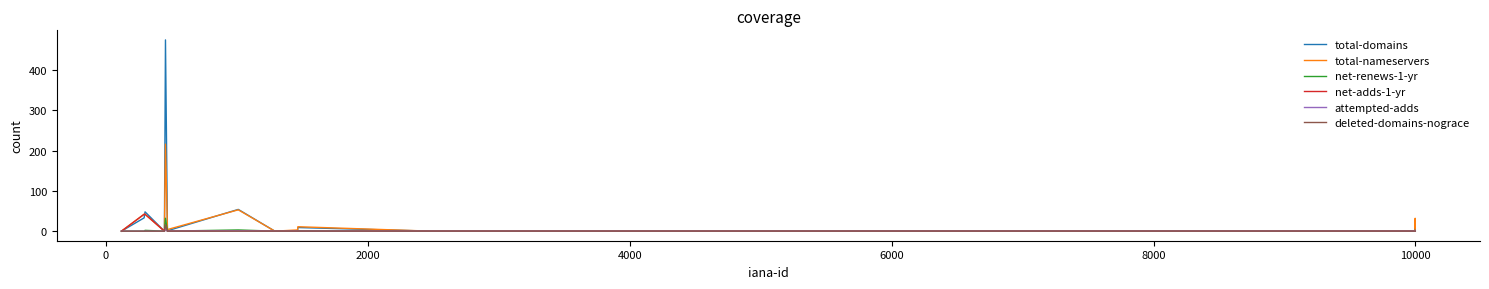

Which series has the largest range (max minus min)?

total-domains